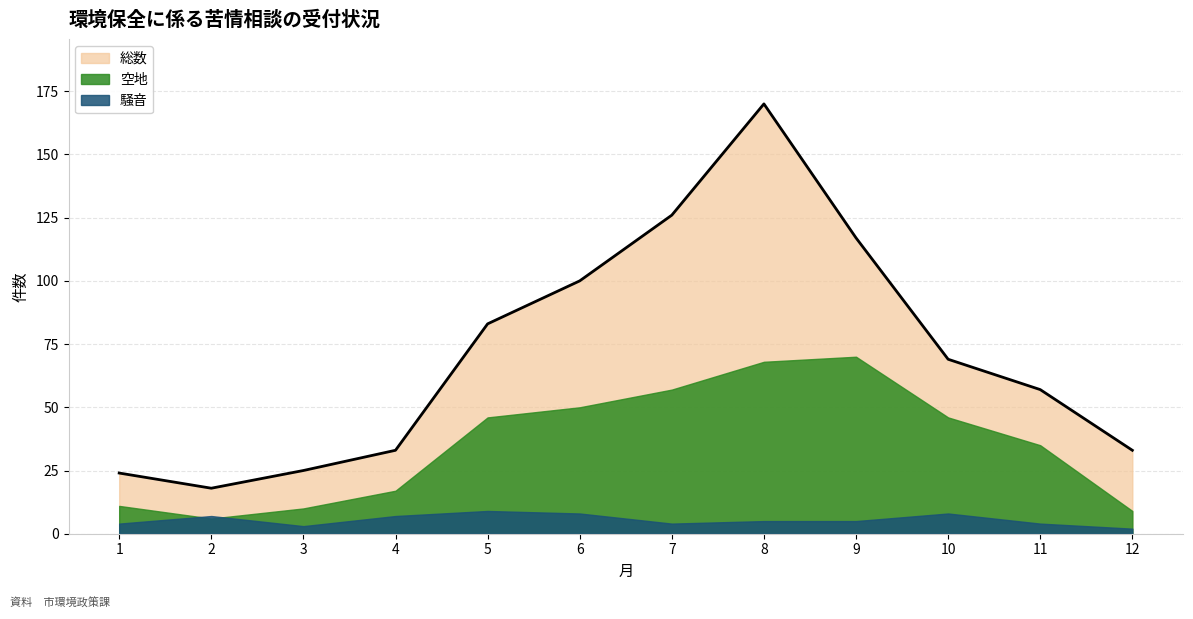

At which label is 騒音 closest to 5?

8